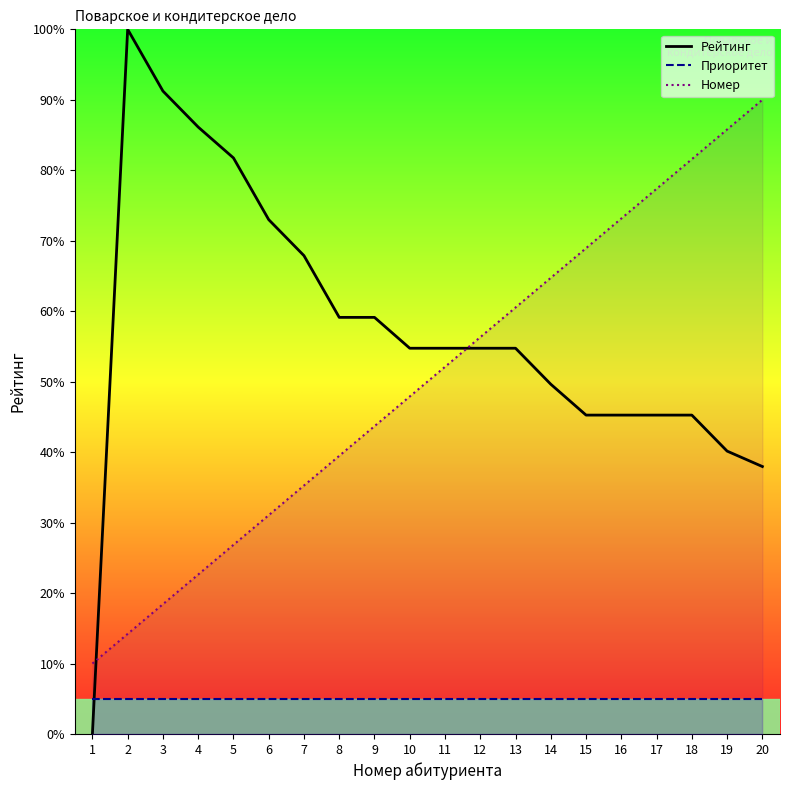

What is the total value across all series at 17?

127.6